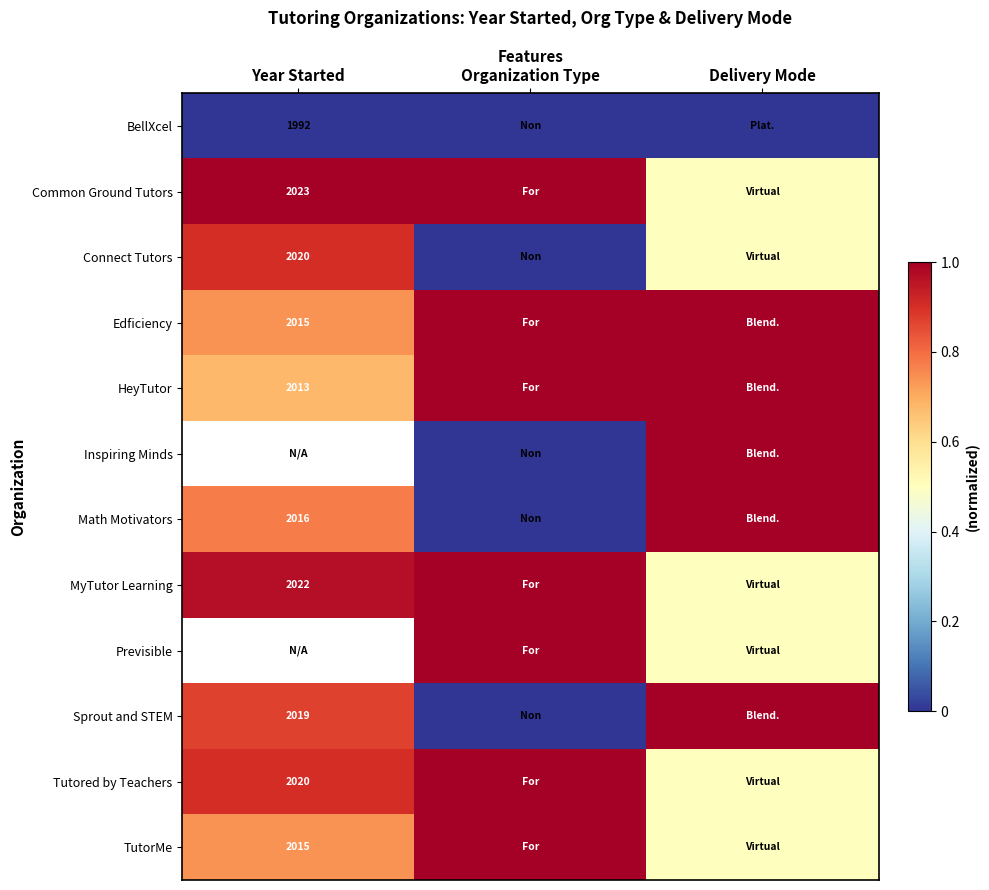

What is the difference between the Tutored by Teachers values at Organization Type and Delivery Mode?

0.5